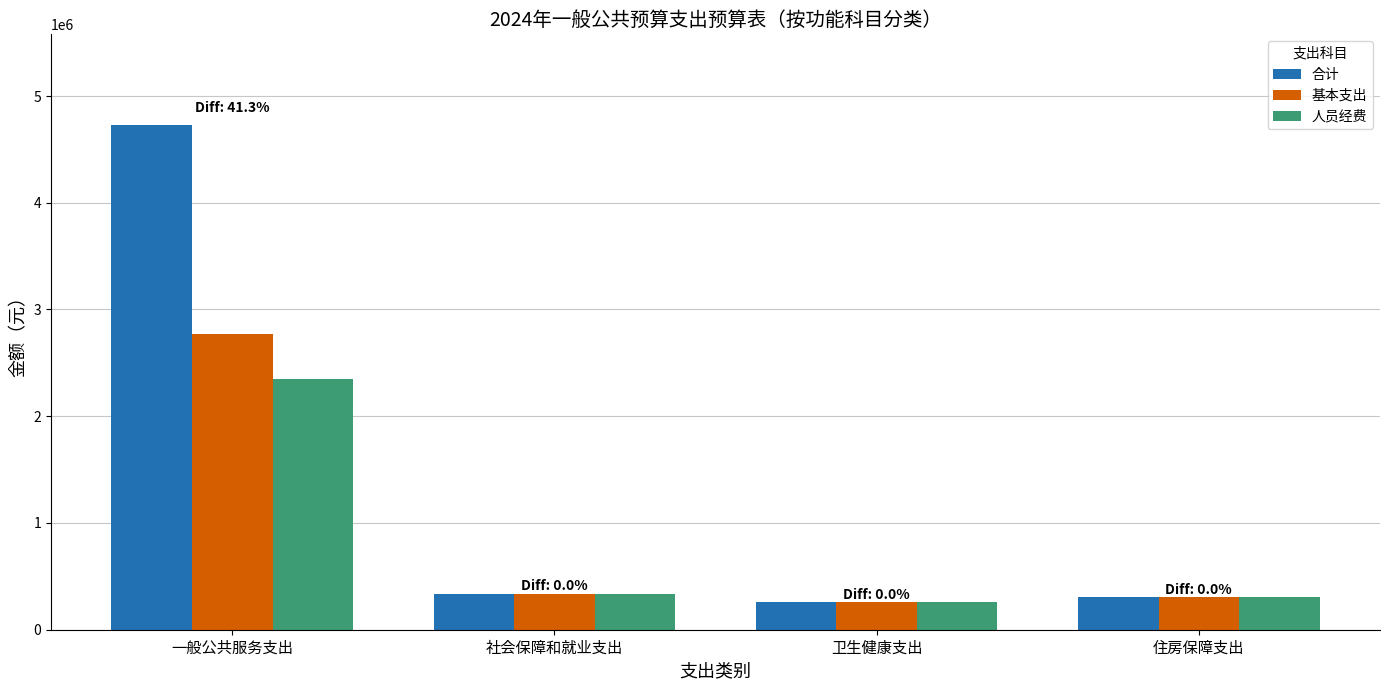

Reading left to right, what are all the values shown in this chart?

合计: 4727018.4	338891.2	257638.9	302748.2
基本支出: 2773018.4	338891.2	257638.9	302748.2
人员经费: 2351043.8	338891.2	257638.9	302748.2